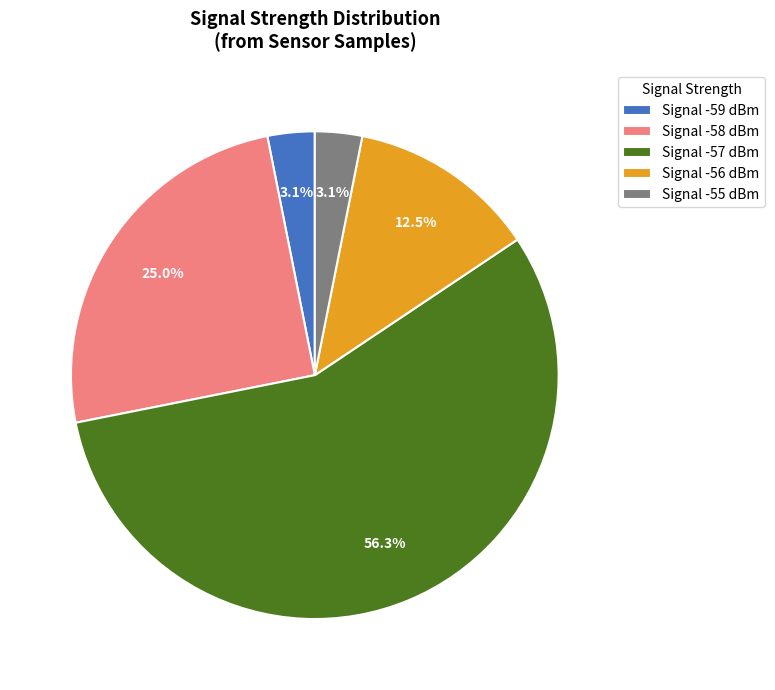

What is the largest slice in the pie chart?

Signal -57 dBm